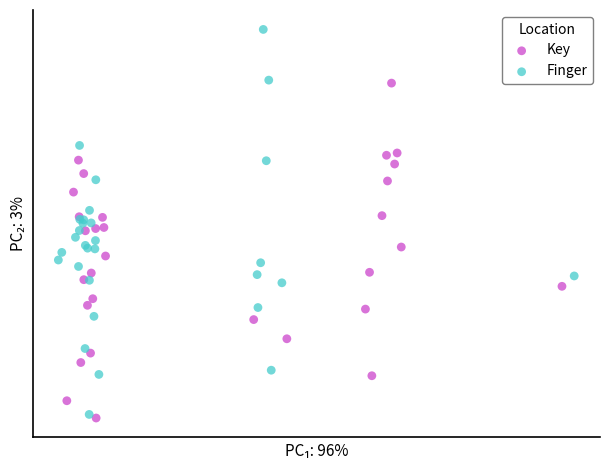

Which series reaches the maximum Y coordinate?

Finger